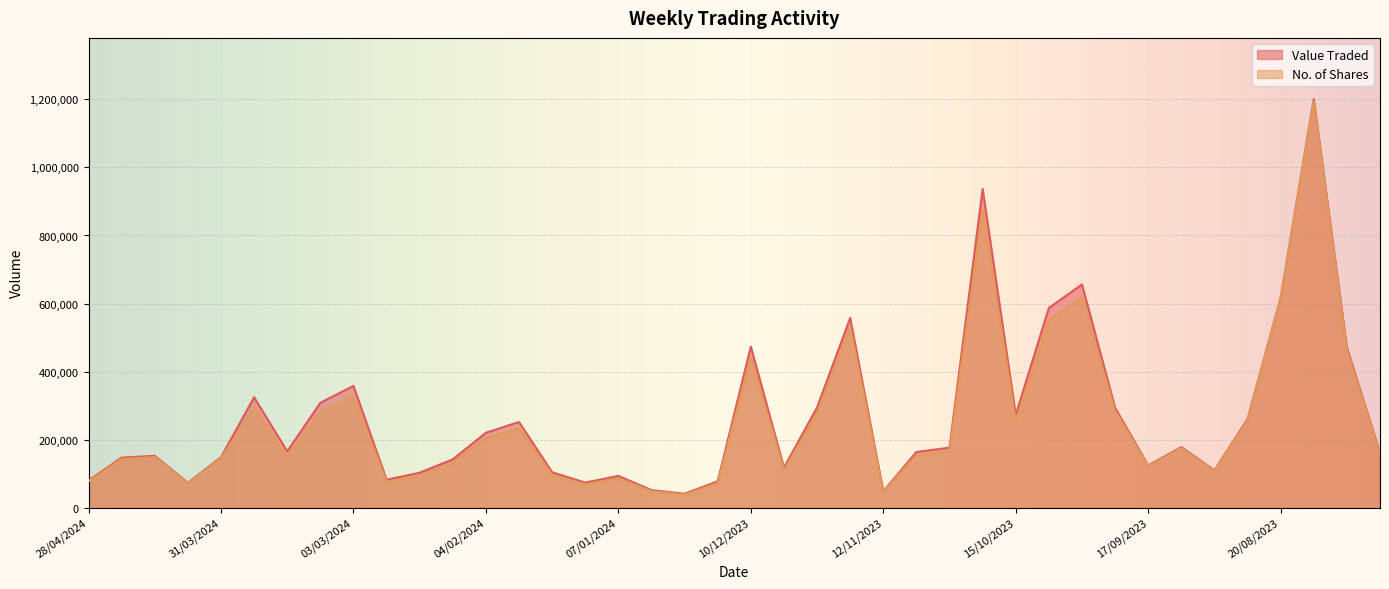

What is the label of the 39th point from the left?

06/08/2023